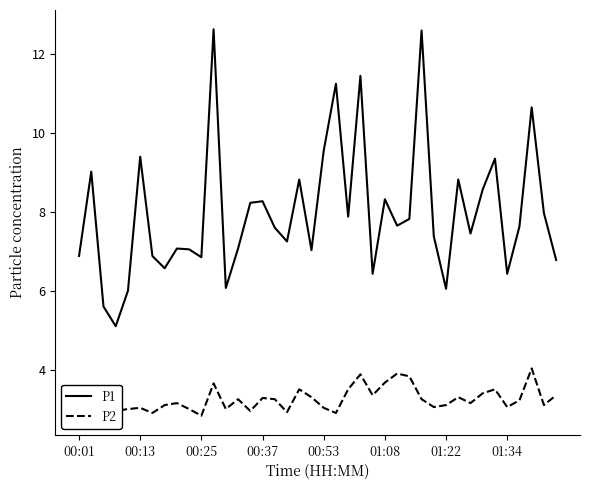

How many lines are shown in the chart?

2